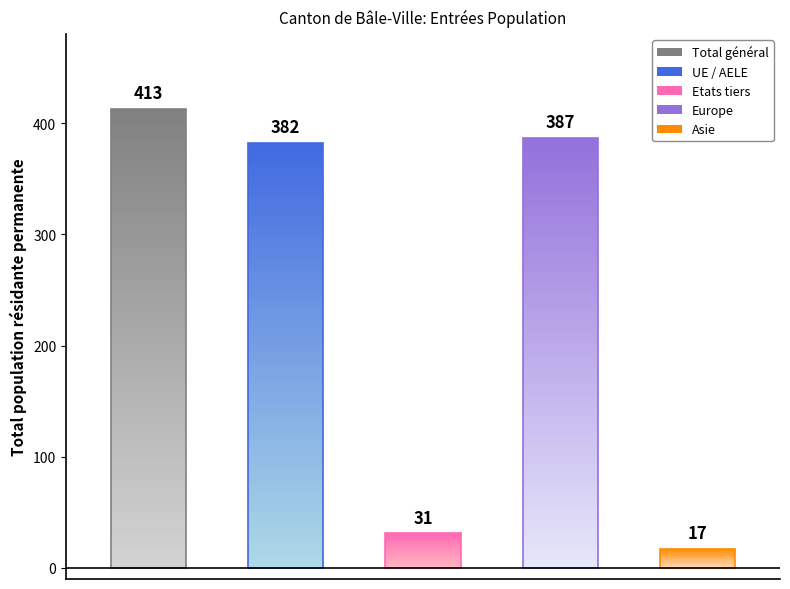

Rank the series by their maximum value, from highest to lowest.

Total général, Europe, UE / AELE, Etats tiers, Asie